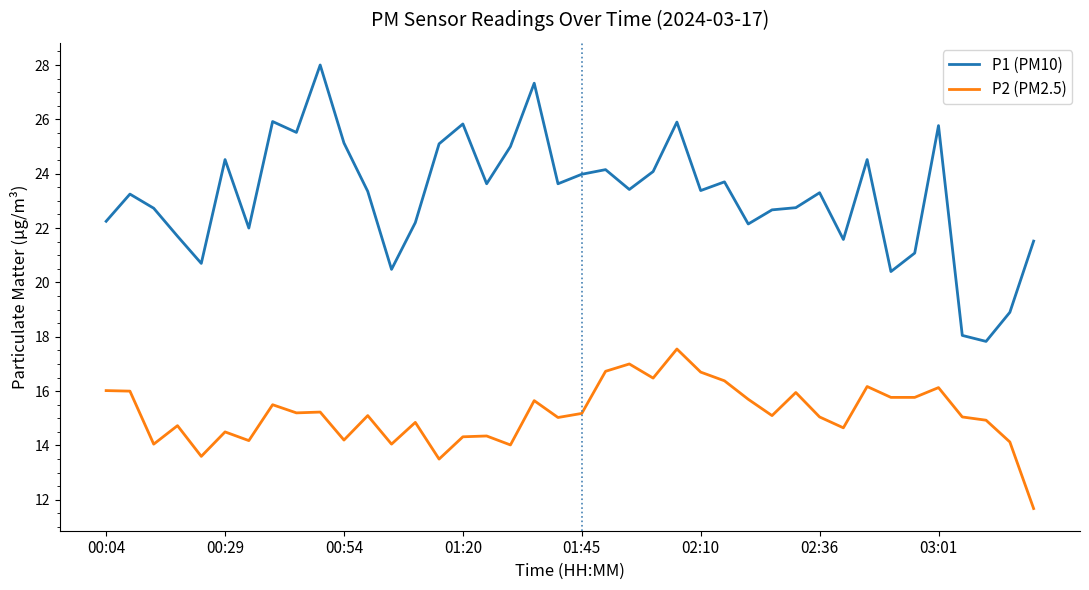

What is the smallest value displayed?

11.7